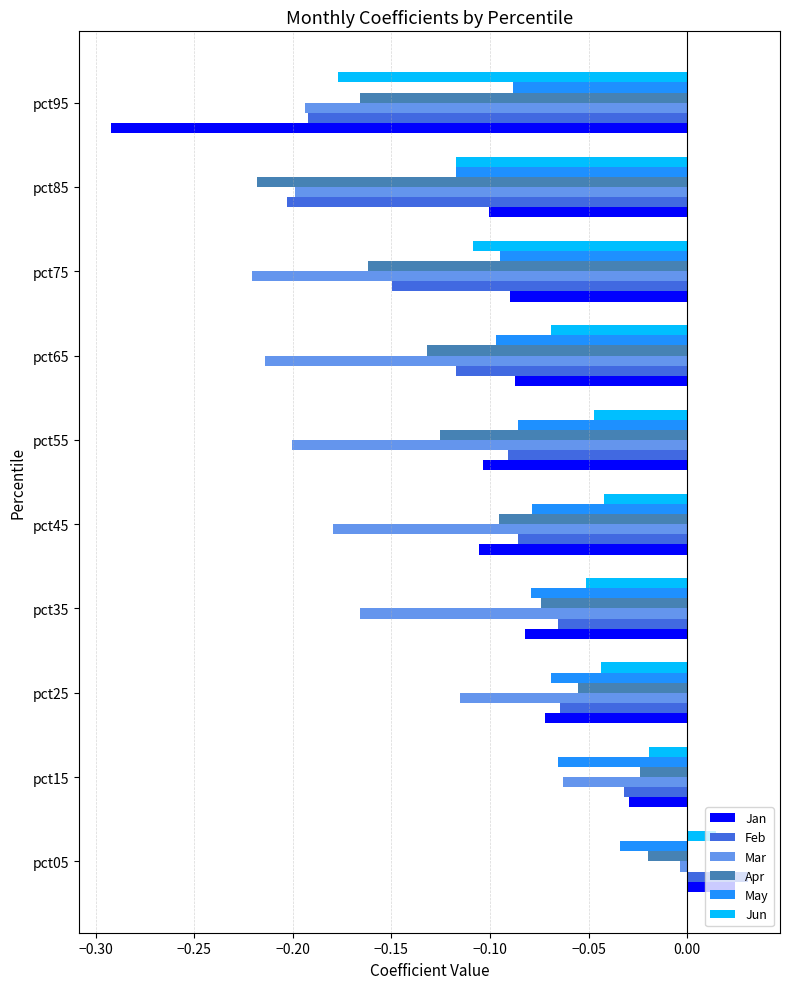

What is the sum of all May values?

-0.8